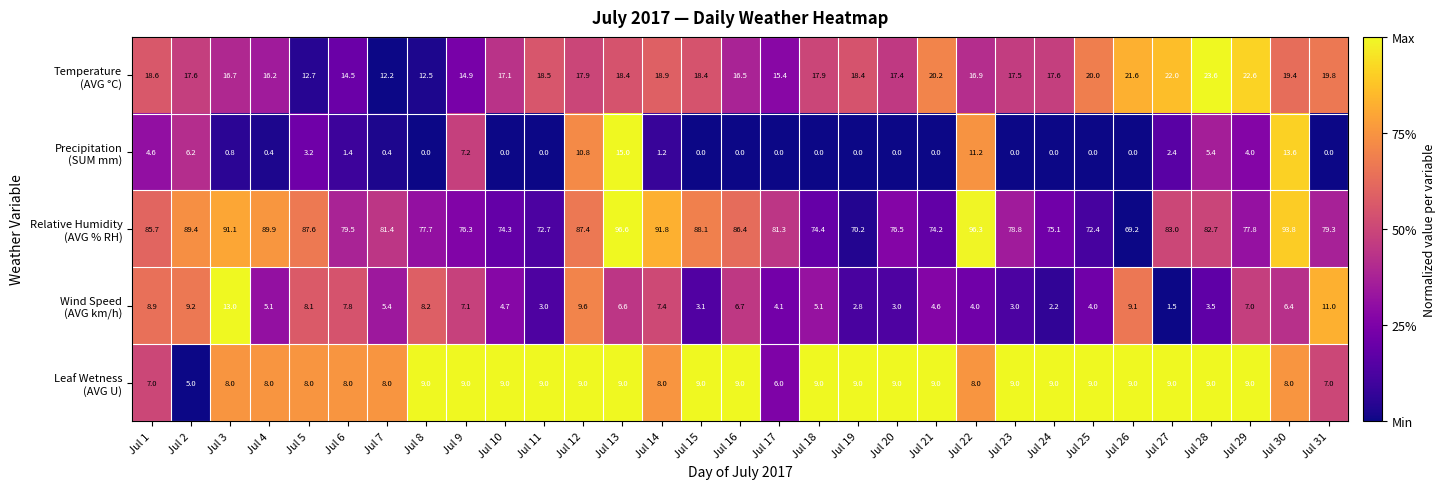

What is the spread (max minus min) of values at Jul 13?

90.0